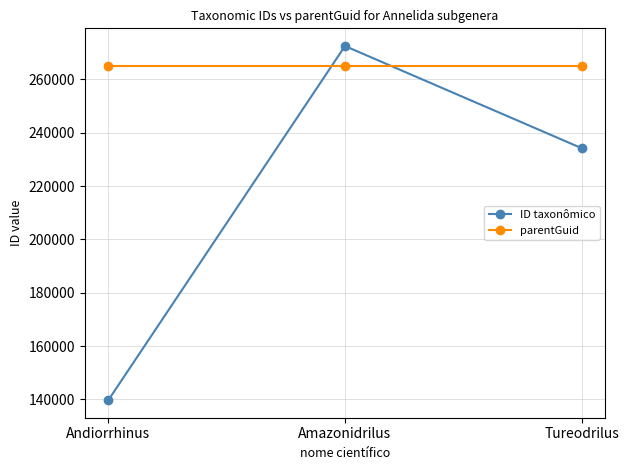

True or false: ID taxonômico has a value of 272499 at Amazonidrilus.

True